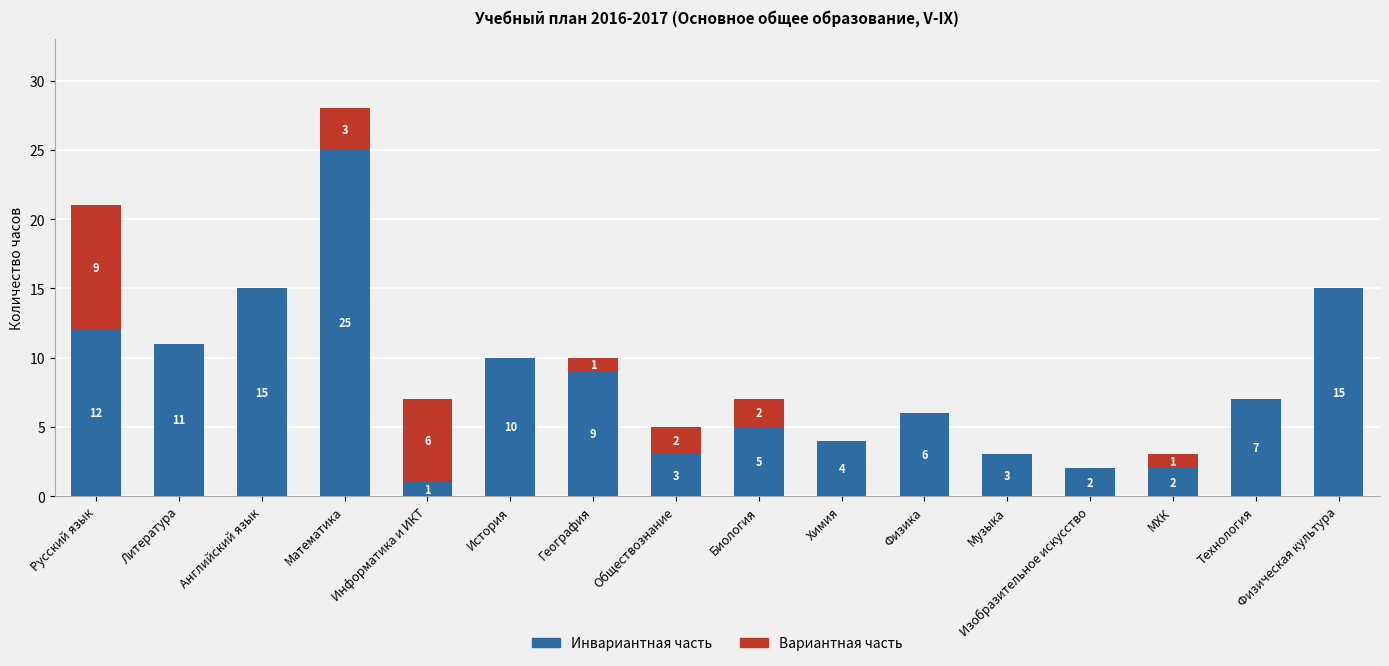

What is the maximum value for Инвариантная часть?

25